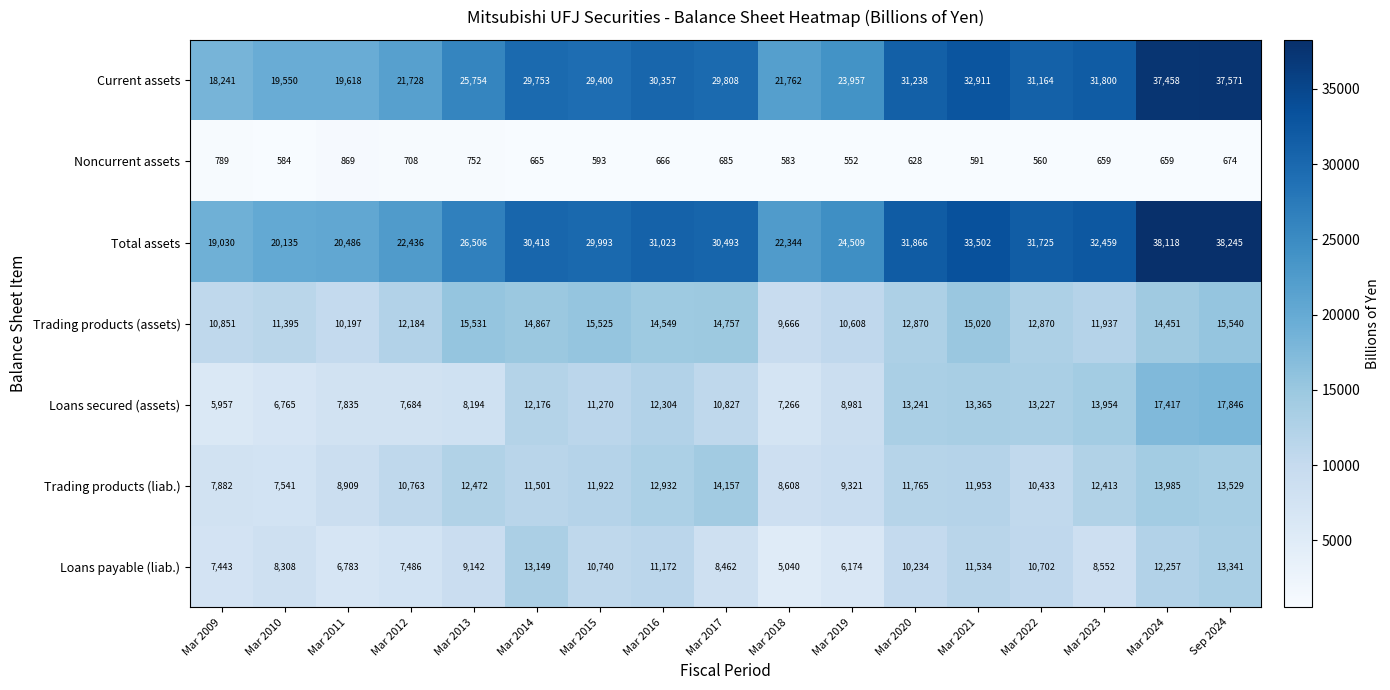

Which series has the widest spread of values?

Current assets